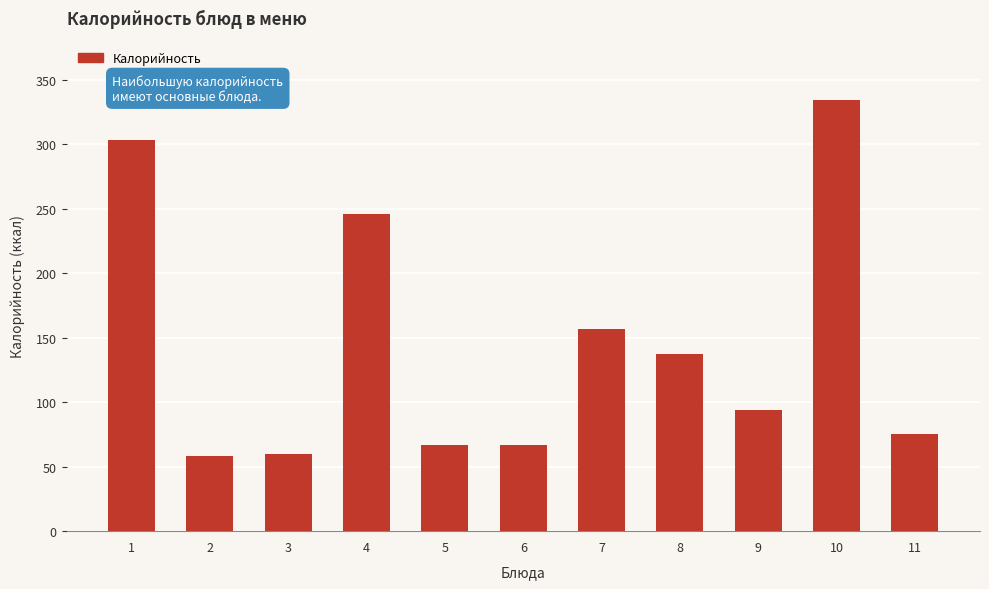

Reading left to right, transcribe all the data shown in this chart.

1=303	2=58	3=60	4=246	5=67	6=67	7=157	8=137	9=94	10=334	11=75